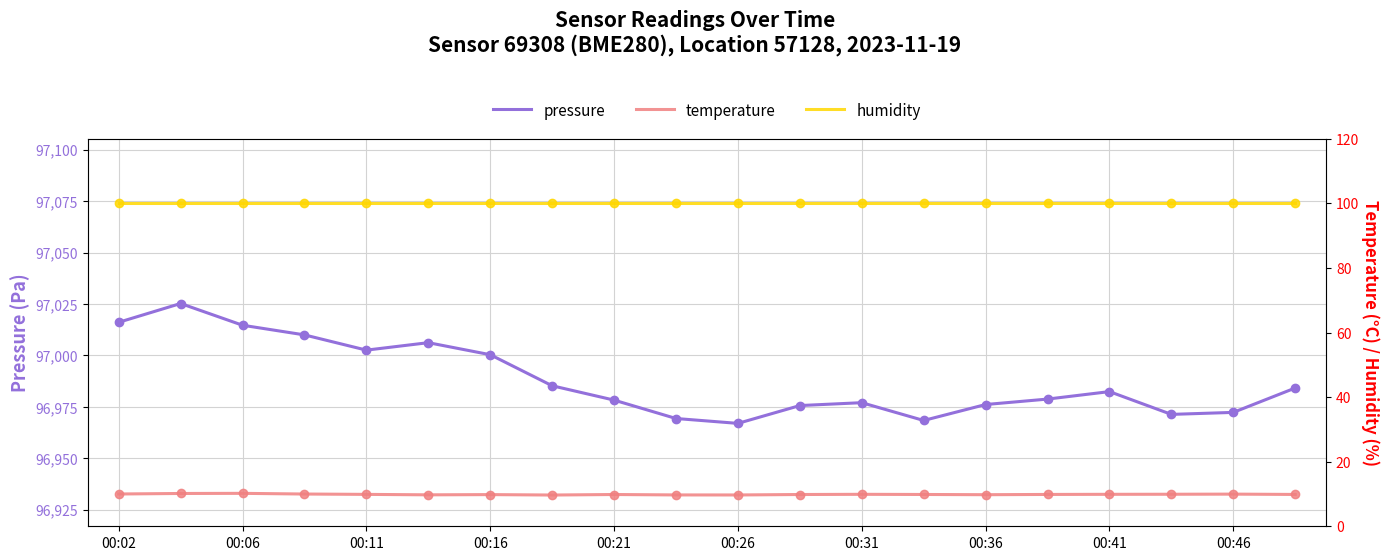

True or false: pressure has more than 0 points higher than both neighbors.

True